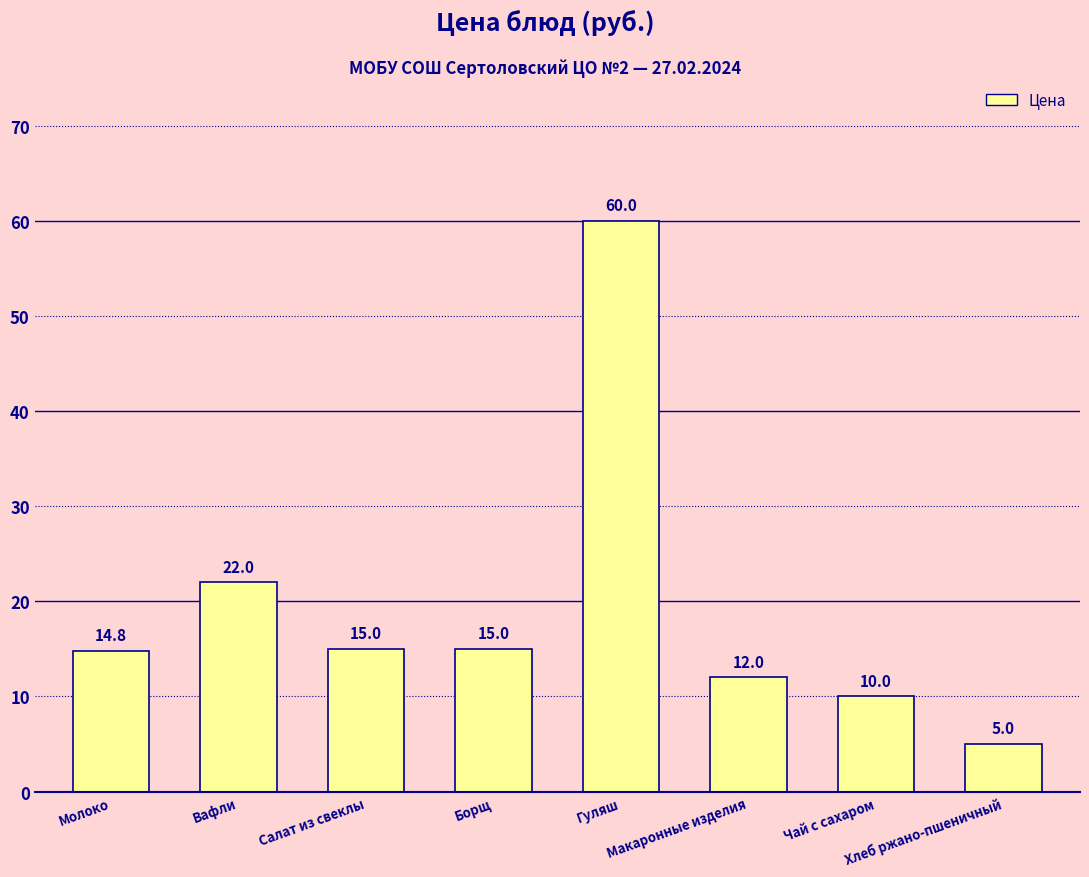

Is it true that the value at Молоко is 14.8?

True